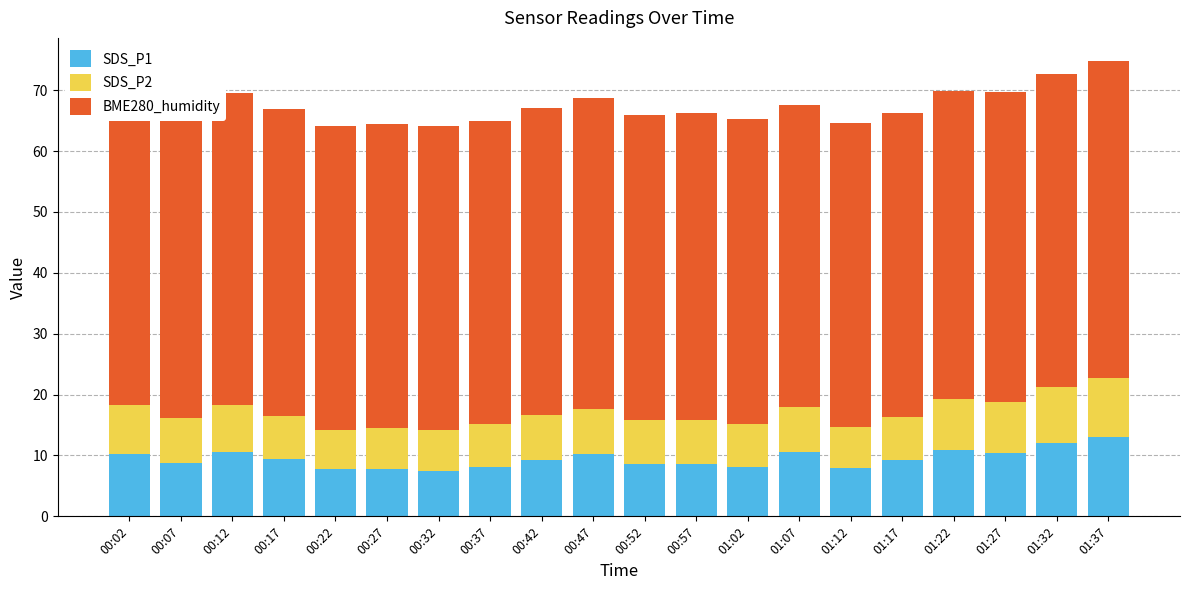

What is the difference between the maximum and second lowest values in the SDS_P1 series?

5.4